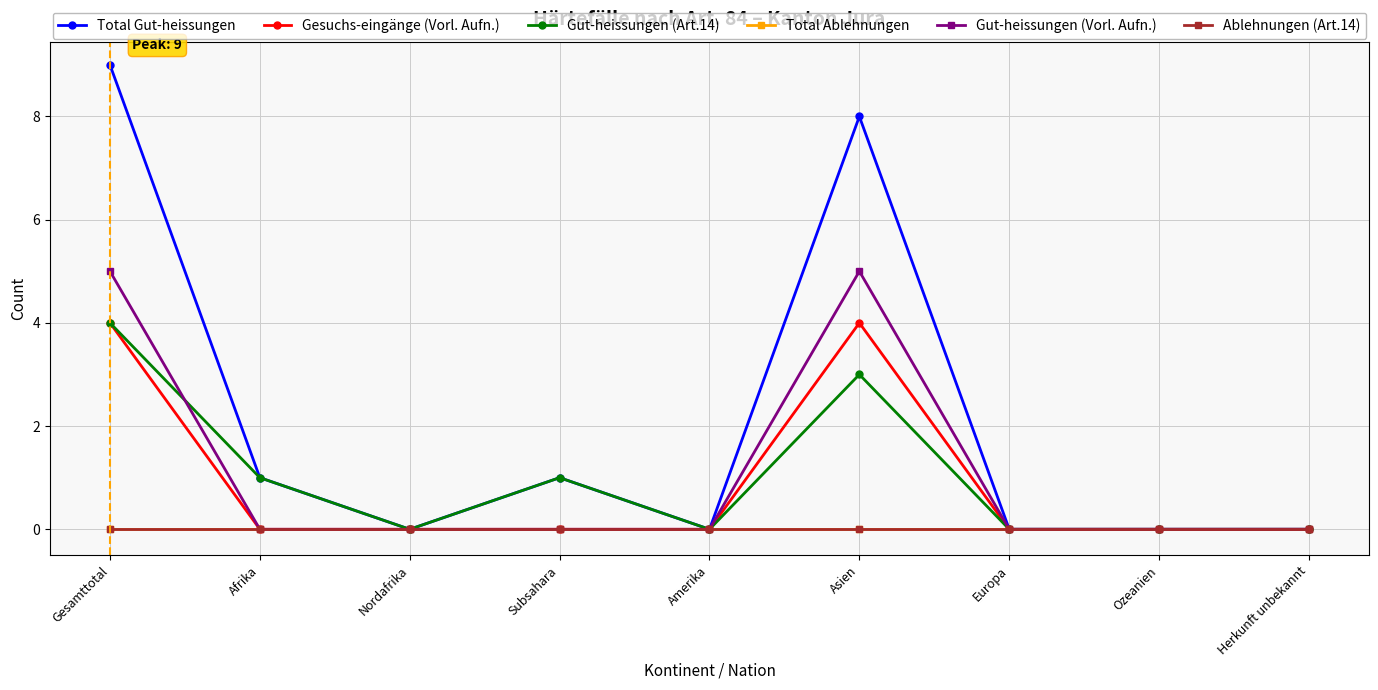

Reading left to right, transcribe all the data shown in this chart.

Total Gut-heissungen: 9	1	0	1	0	8	0	0	0
Gesuchs-eingänge (Vorl. Aufn.): 4	0	0	0	0	4	0	0	0
Gut-heissungen (Art.14): 4	1	0	1	0	3	0	0	0
Total Ablehnungen: 0	0	0	0	0	0	0	0	0
Gut-heissungen (Vorl. Aufn.): 5	0	0	0	0	5	0	0	0
Ablehnungen (Art.14): 0	0	0	0	0	0	0	0	0